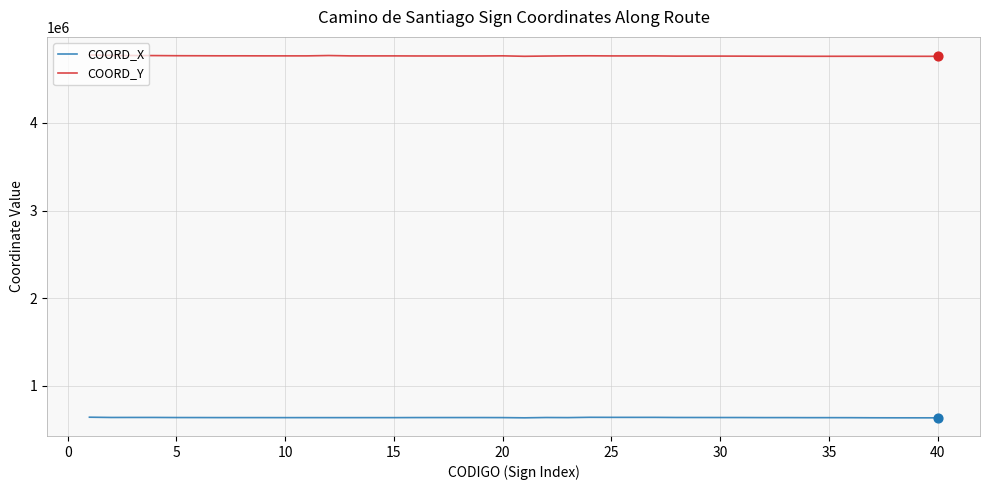

What are all the series names shown in the legend?

COORD_X, COORD_Y